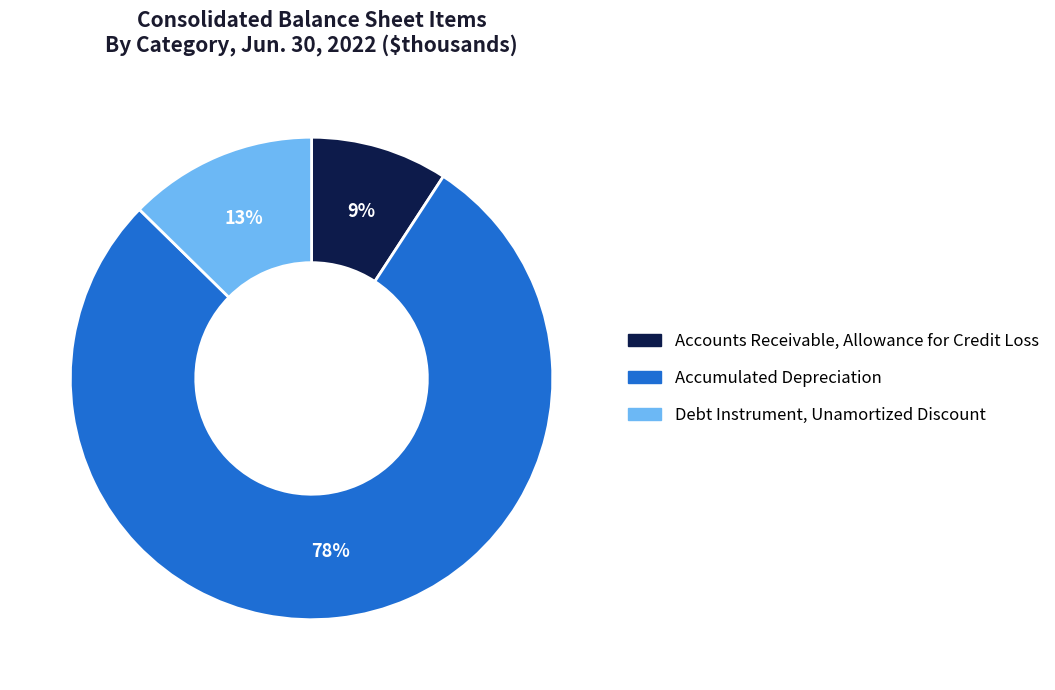

Between Accounts Receivable, Allowance for Credit Loss and Accumulated Depreciation, which is larger?

Accumulated Depreciation